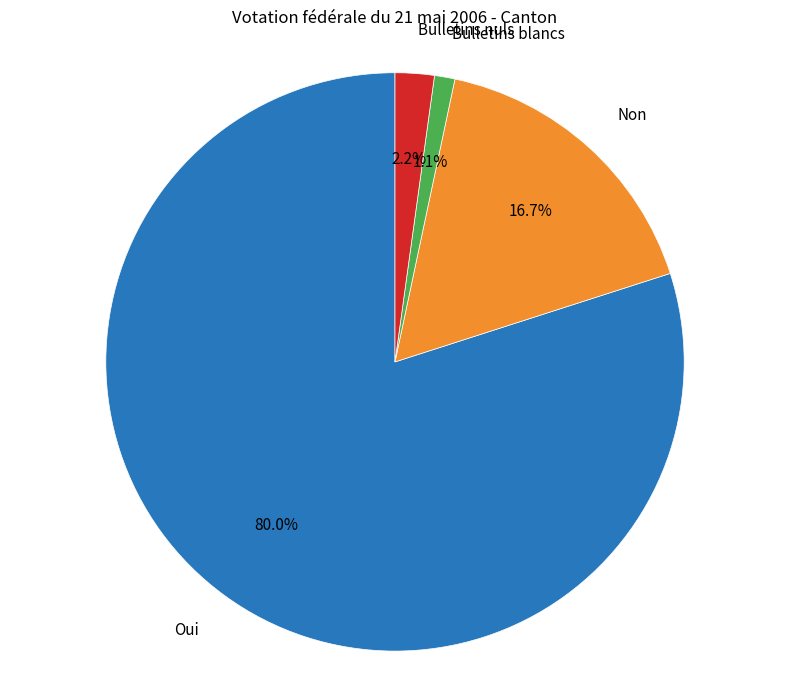

Which slice is the largest?

Oui